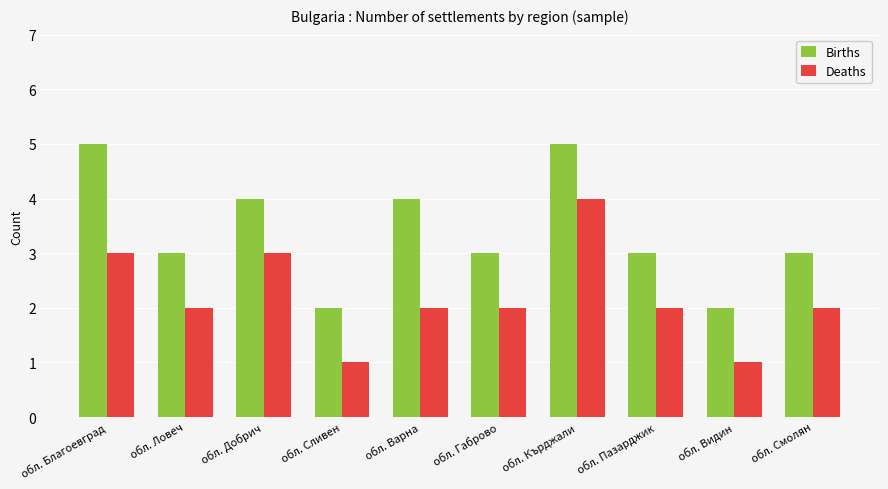

What are all the series names shown in the legend?

Births, Deaths